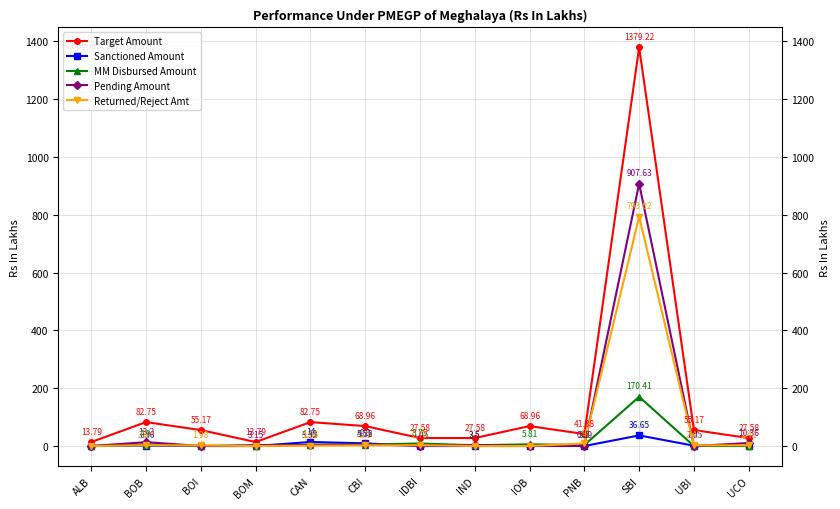

What is the label of the 1st point from the right?

UCO